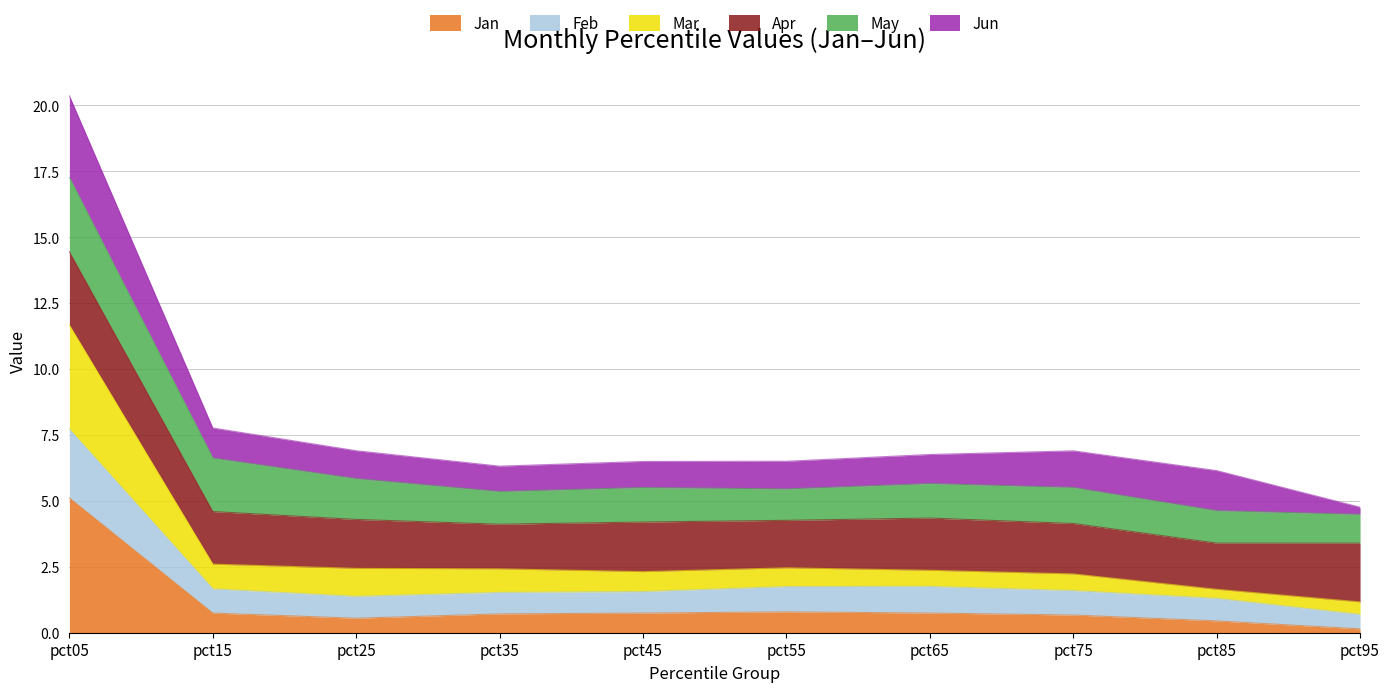

What is the total value across all series at pct45?

6.5